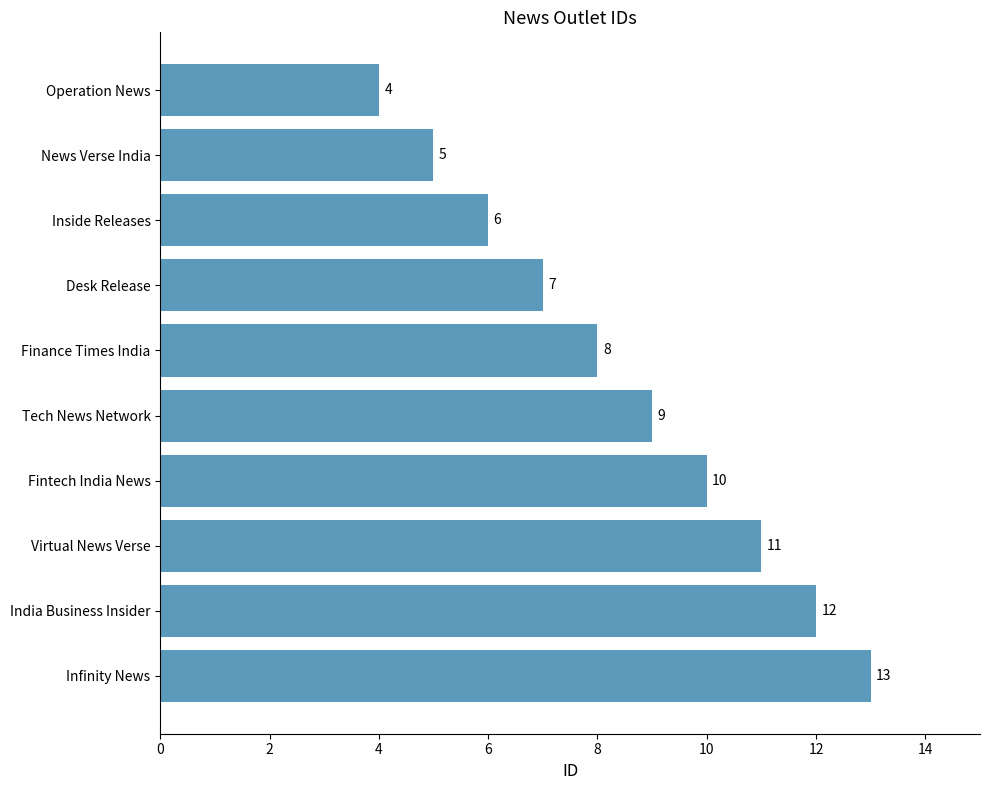

Where is the data nearest to the value 8?

Finance Times India